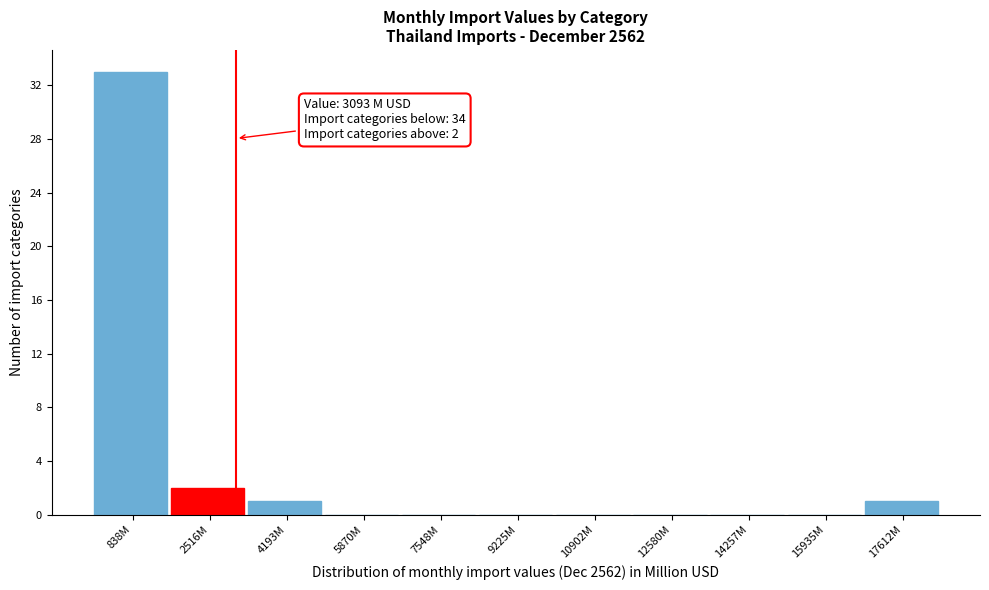

Reading right to left, what are all the values shown in this chart?

17612M=1	15935M=0	14257M=0	12580M=0	10902M=0	9225M=0	7548M=0	5870M=0	4193M=1	2516M=2	838M=33